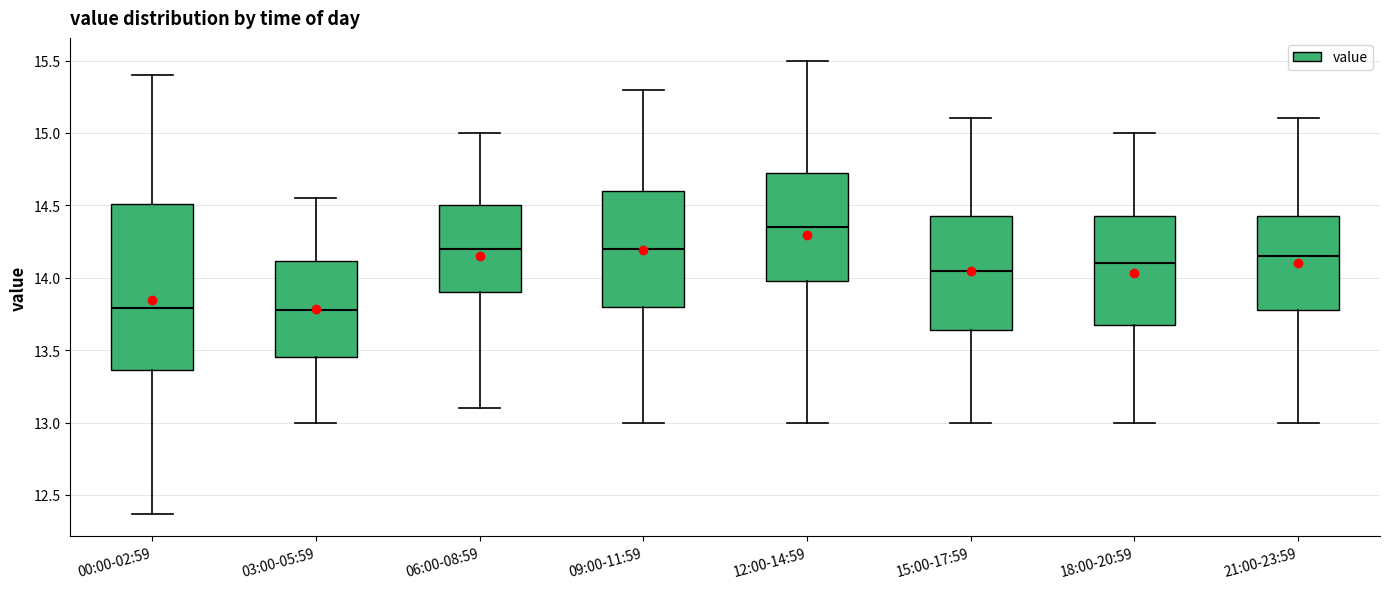

Comparing the boxes themselves (not the whiskers), which one is the tallest?

00:00-02:59